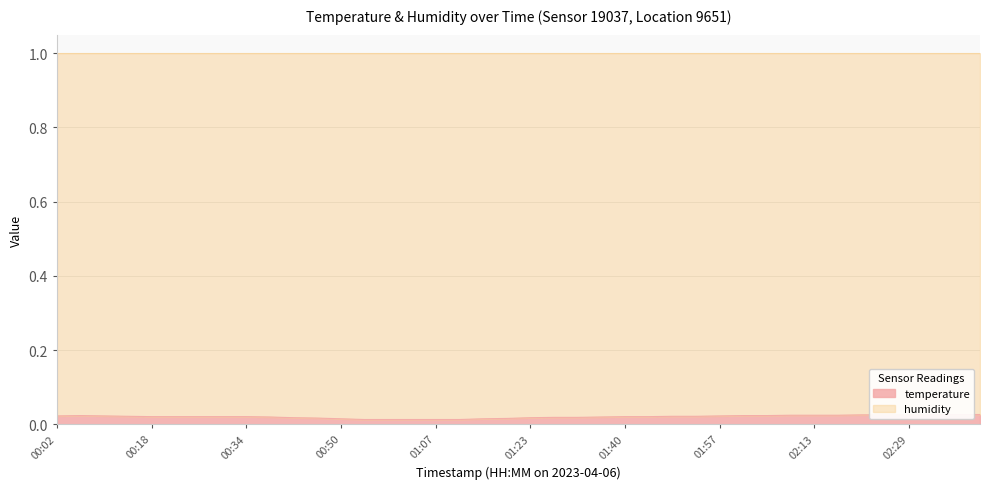

Reading right to left, what are all the values shown in this chart?

02:41=0.0	02:37=0.0	02:33=0.0	02:29=0.0	02:25=0.0	02:21=0.0	02:17=0.0	02:13=0.0	02:09=0.0	02:05=0.0	02:01=0.0	01:57=0.0	01:53=0.0	01:48=0.0	01:44=0.0	01:40=0.0	01:36=0.0	01:32=0.0	01:27=0.0	01:23=0.0	01:19=0.0	01:15=0.0	01:11=0.0	01:07=0.0	01:02=0.0	00:58=0.0	00:54=0.0	00:50=0.0	00:46=0.0	00:42=0.0	00:38=0.0	00:34=0.0	00:30=0.0	00:26=0.0	00:22=0.0	00:18=0.0	00:14=0.0	00:10=0.0	00:06=0.0	00:02=0.0